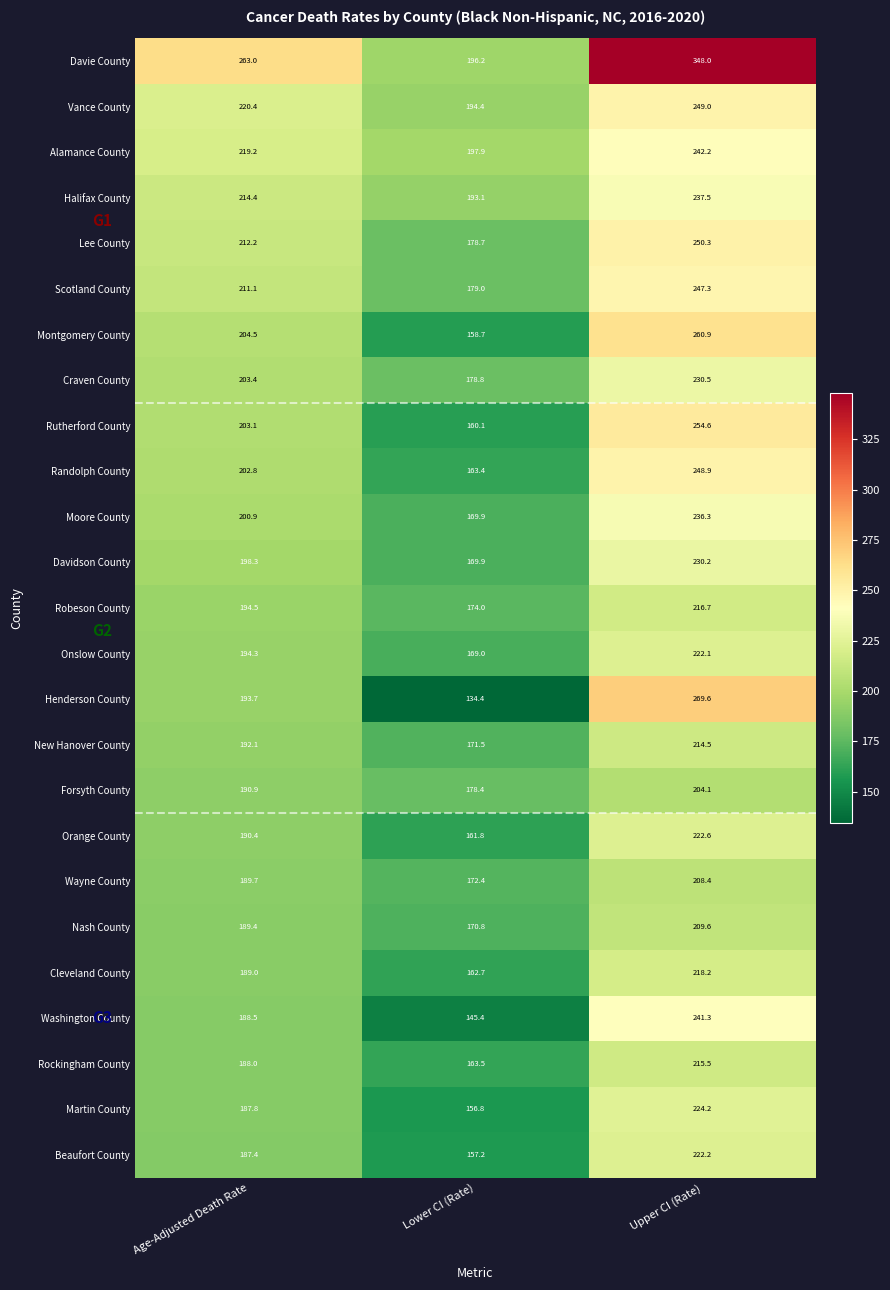

Which series has the widest spread of values?

Davie County